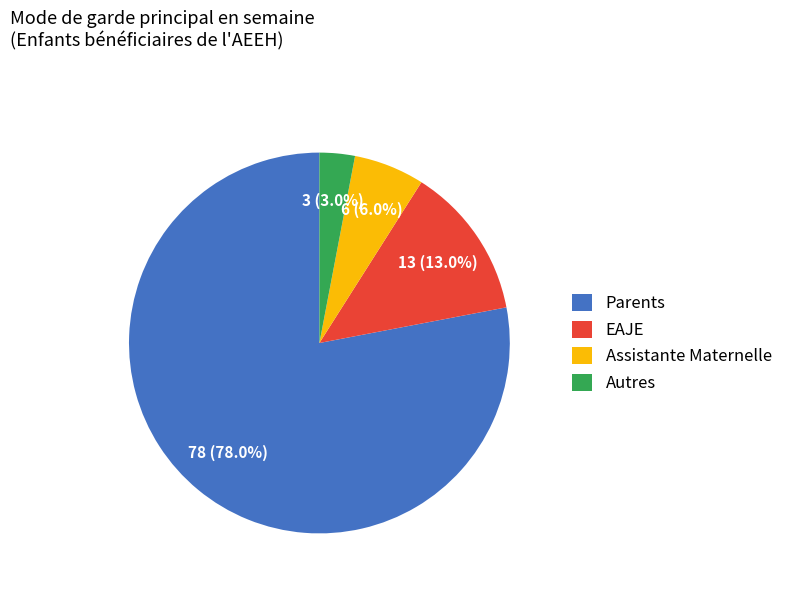

What is the total percentage of Assistante Maternelle and EAJE?

19.0%